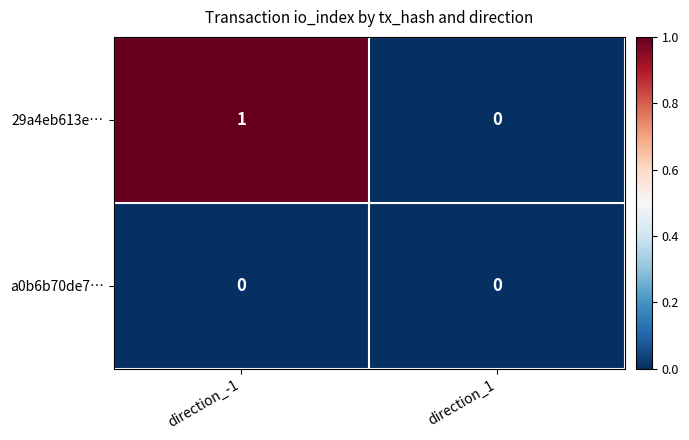

List the series in order of their overall mean, lowest first.

a0b6b70de7…, 29a4eb613e…